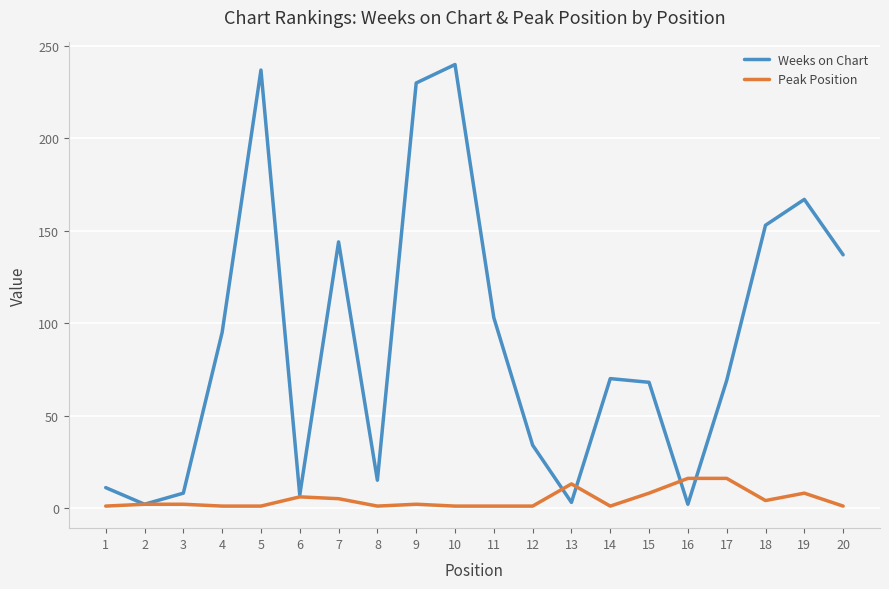

Which series ends up on top after the final intersection of Weeks on Chart and Peak Position?

Weeks on Chart